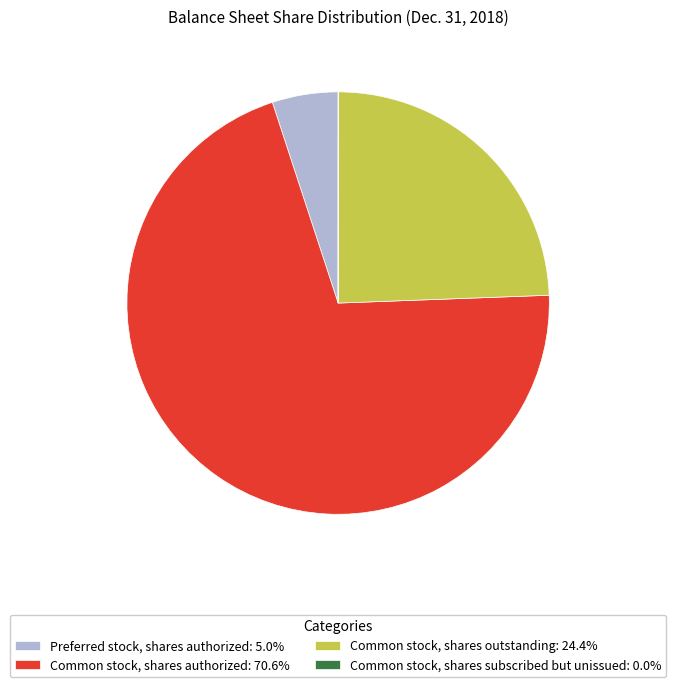

Does Common stock, shares authorized: 70.6% represent more than half of the total?

Yes